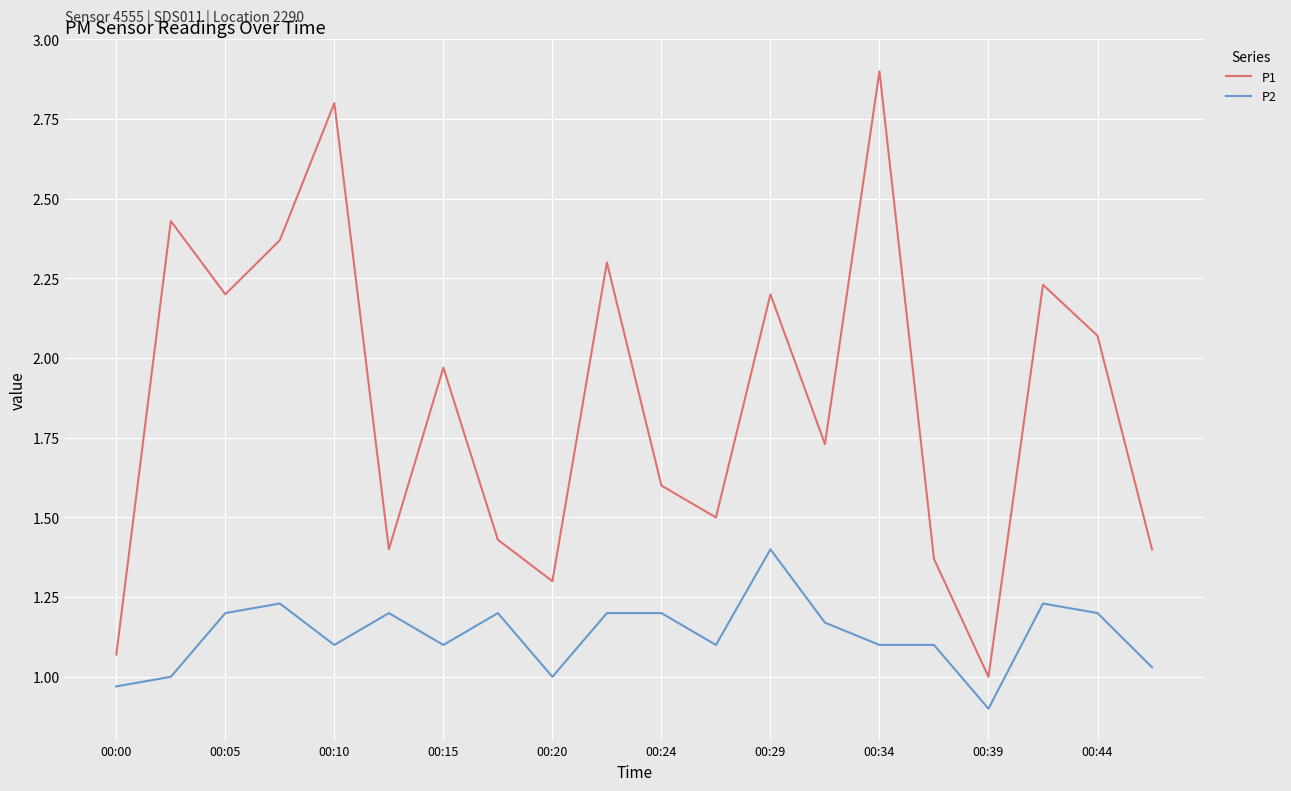

Which series has the largest total across all categories?

P1